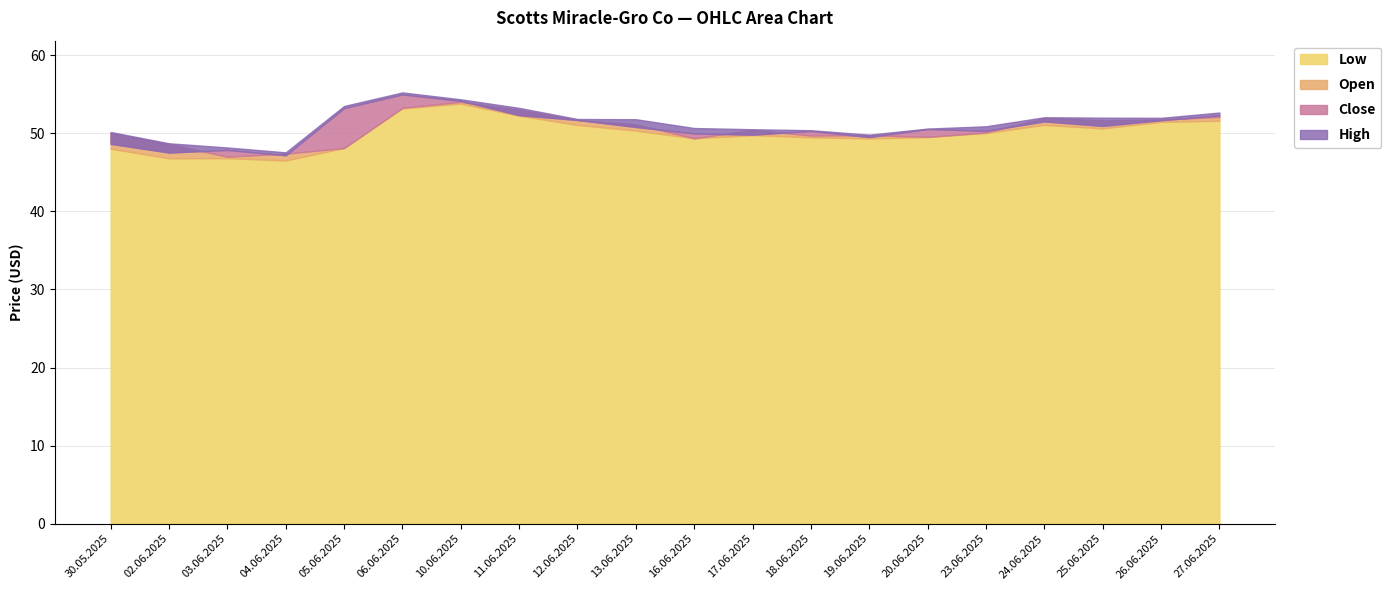

True or false: Close has more than 1 points higher than both neighbors.

True